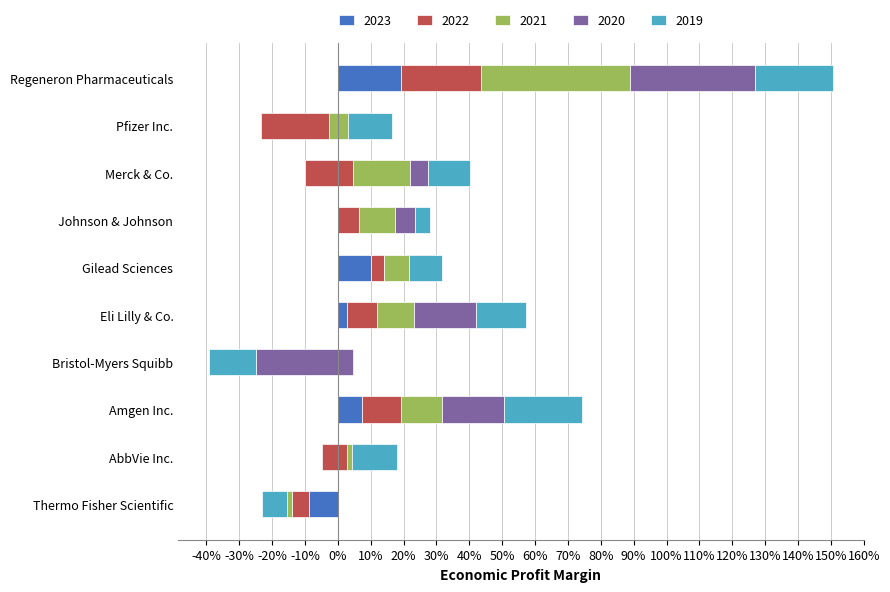

Which series changed the most between Bristol-Myers Squibb and Eli Lilly & Co.?

2020